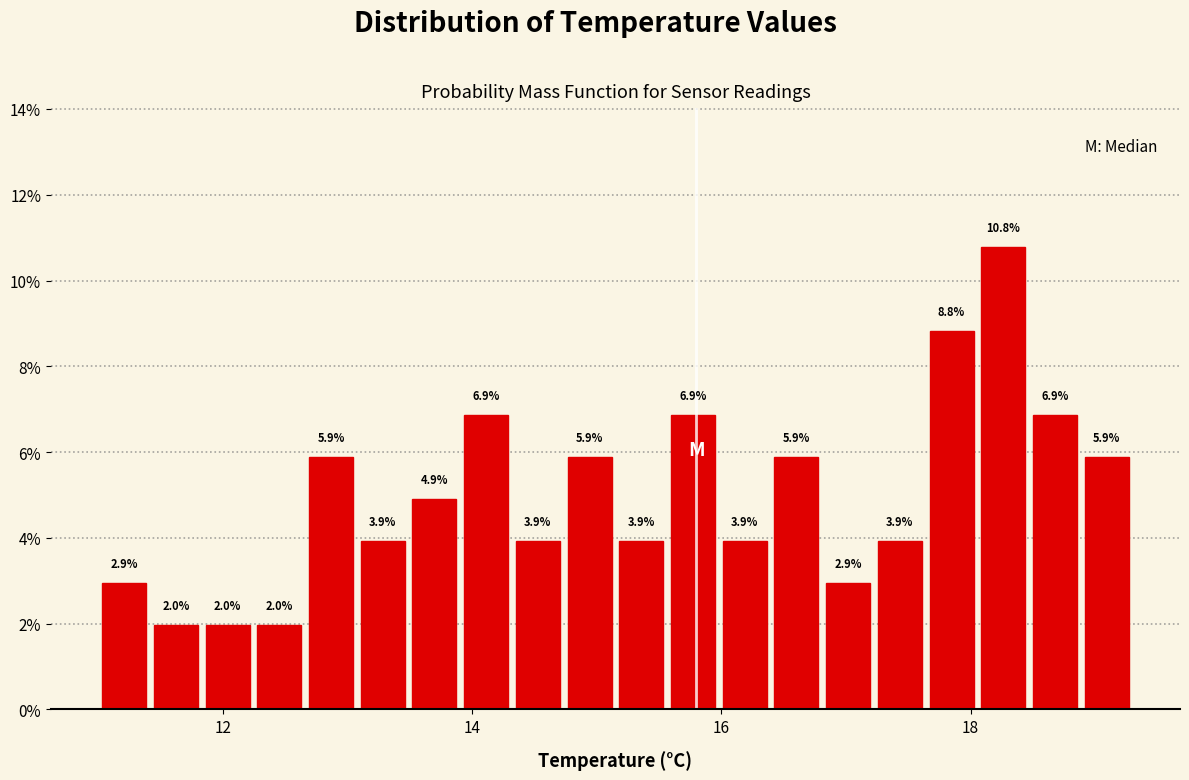

Read against the x-axis, roughly where is the centre of the tallest bar?

18.2